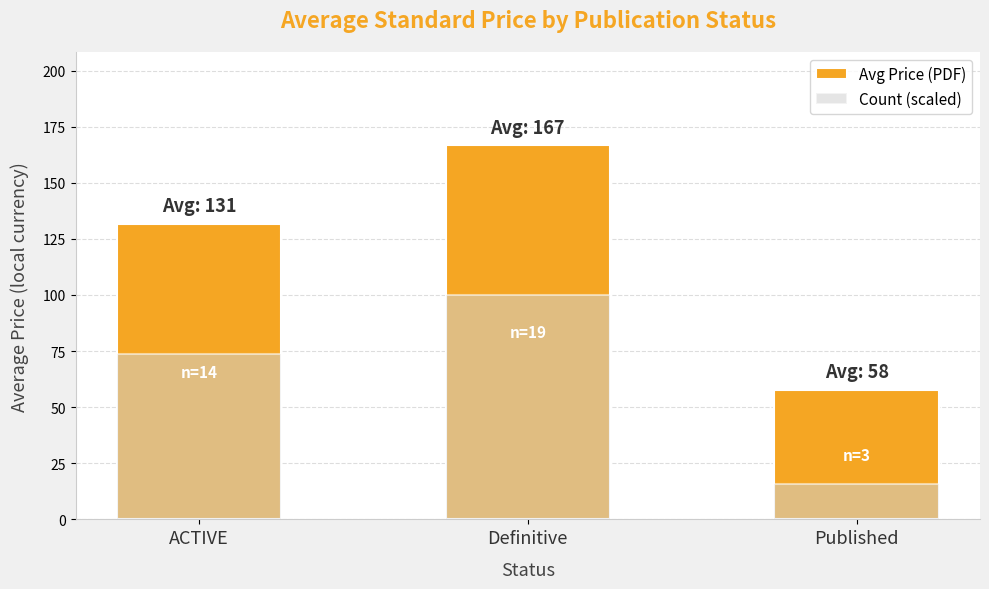

What is the sum of the Avg Price (PDF) values at ACTIVE and Published?

189.1